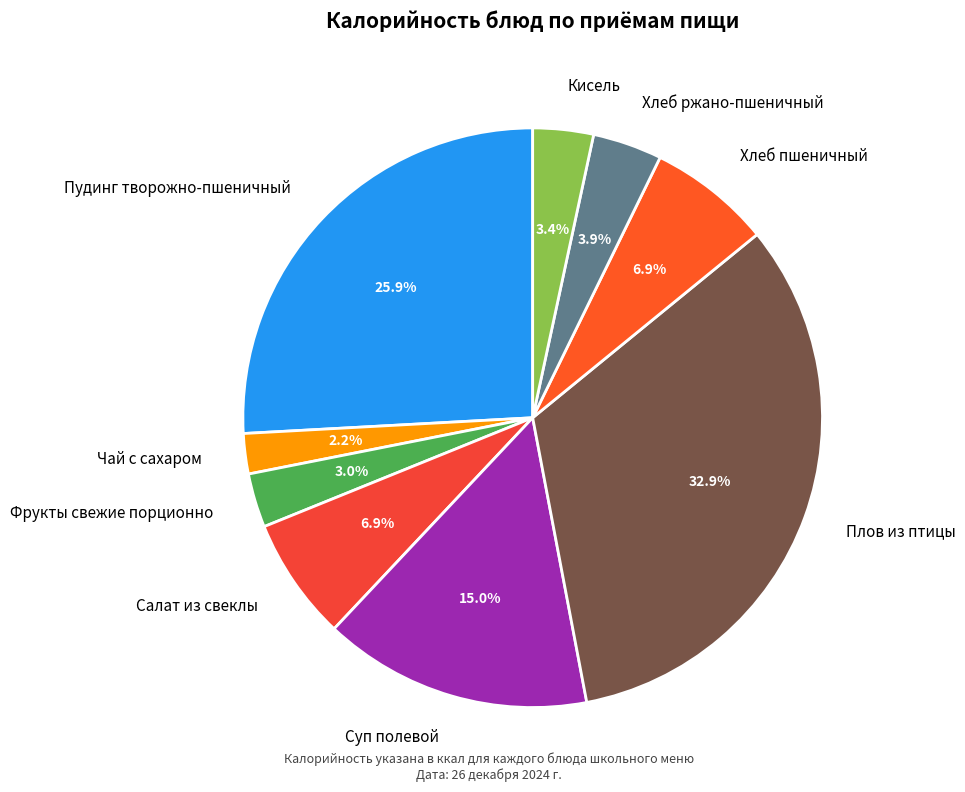

True or false: Хлеб пшеничный accounts for 7% of the total.

True